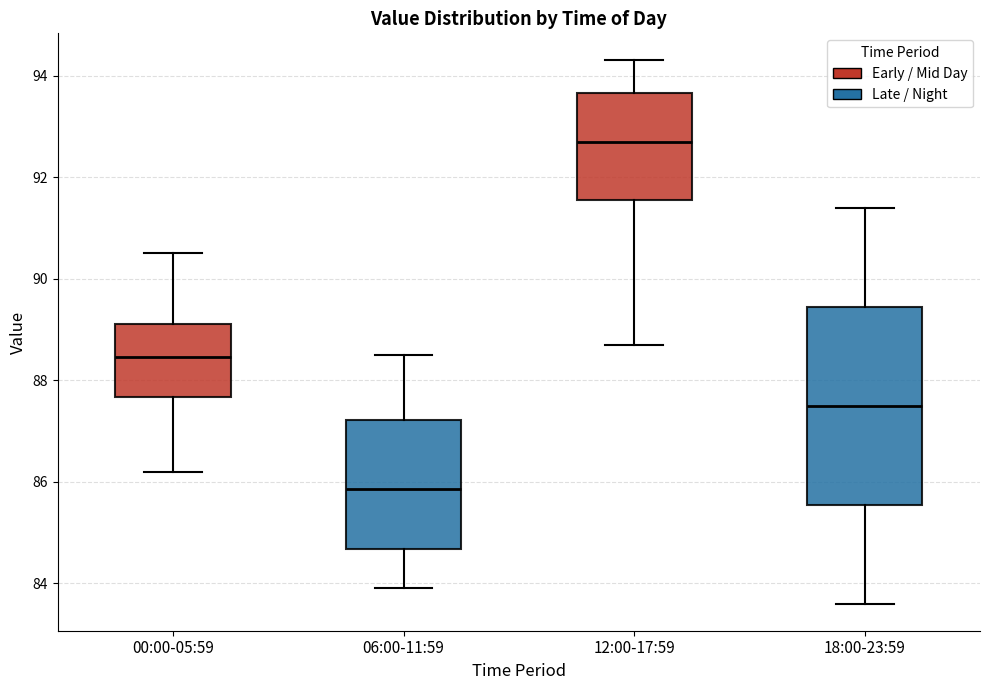

Reading left to right, transcribe this box plot: for each box, give where its median line is, the range the box spans, and where its two whiskers end, as read against the y-axis. The values are not printed on the chart, so give them approximately, as read against the axis.

00:00-05:59: median 88.4, box 87.6 to 89.2, whiskers 86.2 to 90.6
06:00-11:59: median 85.8, box 84.6 to 87.2, whiskers 84.0 to 88.6
12:00-17:59: median 92.8, box 91.6 to 93.6, whiskers 88.8 to 94.4
18:00-23:59: median 87.6, box 85.6 to 89.4, whiskers 83.6 to 91.4